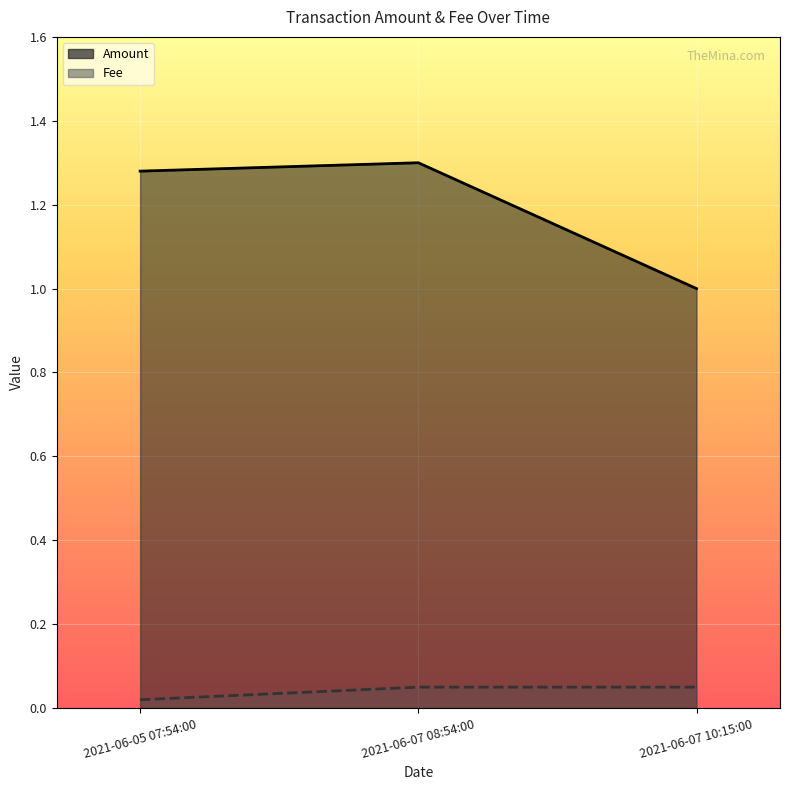

Reading left to right, transcribe all the data shown in this chart.

Amount: 1.3	1.3	1.0
Fee: 0.0	0.1	0.1